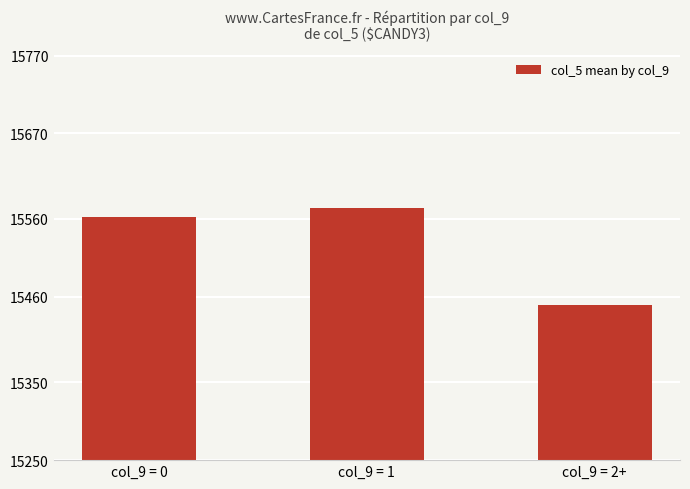

How many values are below 15563?

1